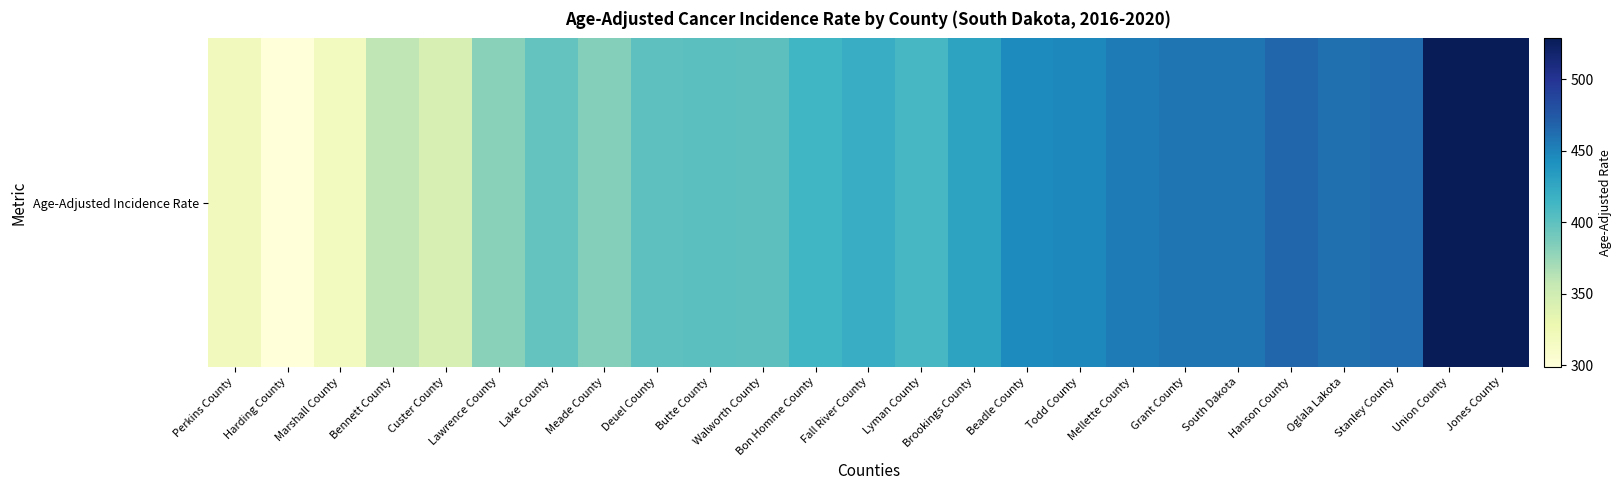

Is it true that the value at Todd County is 758.3?

False